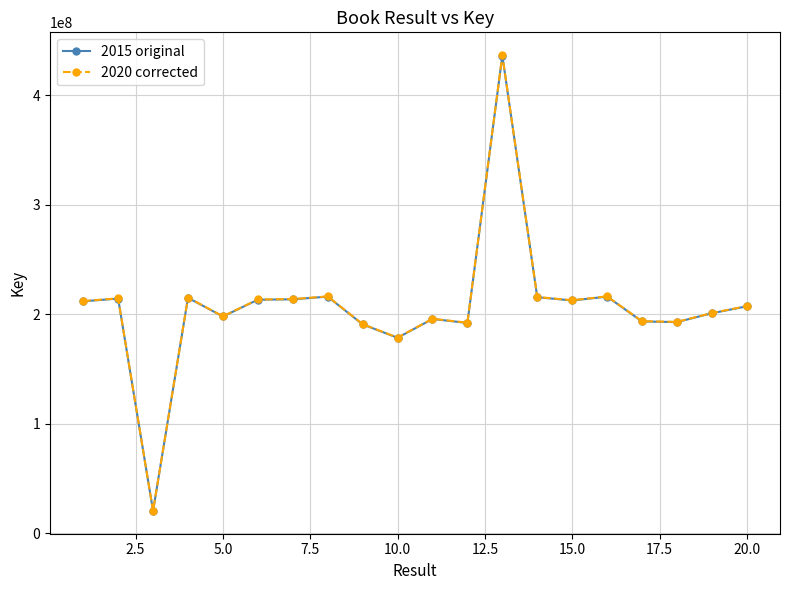

True or false: 2020 corrected has more than 1 interior local peaks.

True